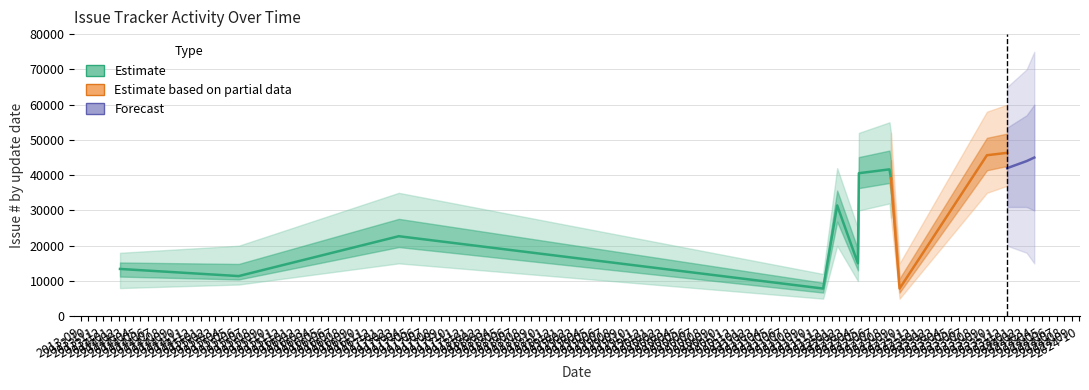

What is the label of the 5th point from the right?

2022-08-23